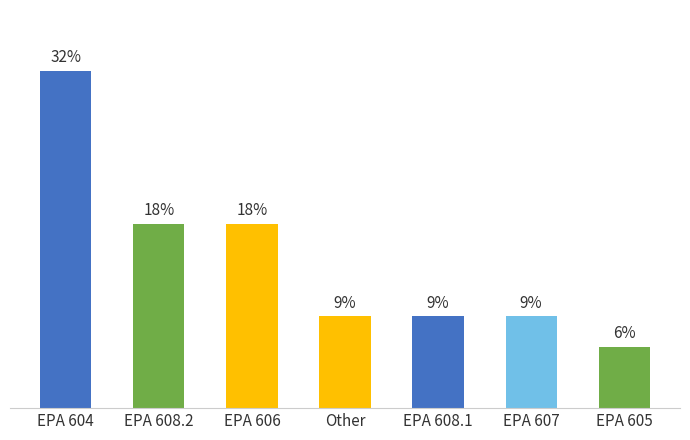

Are the bars horizontal?

No